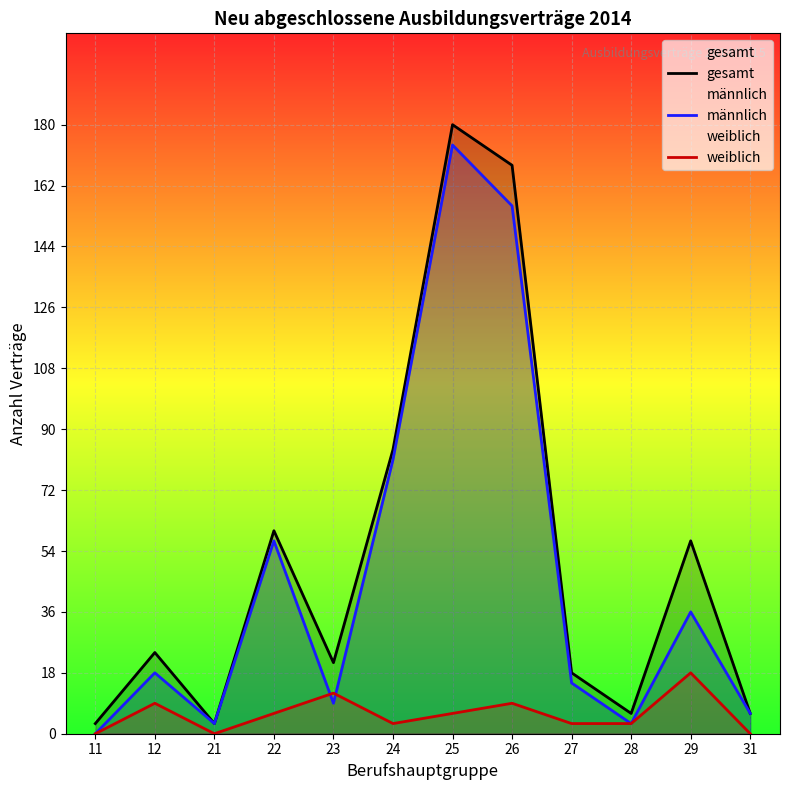

Reading right to left, extract all data points from this chart.

gesamt: 6	57	6	18	168	180	84	21	60	3	24	3
männlich: 6	36	3	15	156	174	81	9	57	3	18	0
weiblich: 0	18	3	3	9	6	3	12	6	0	9	0